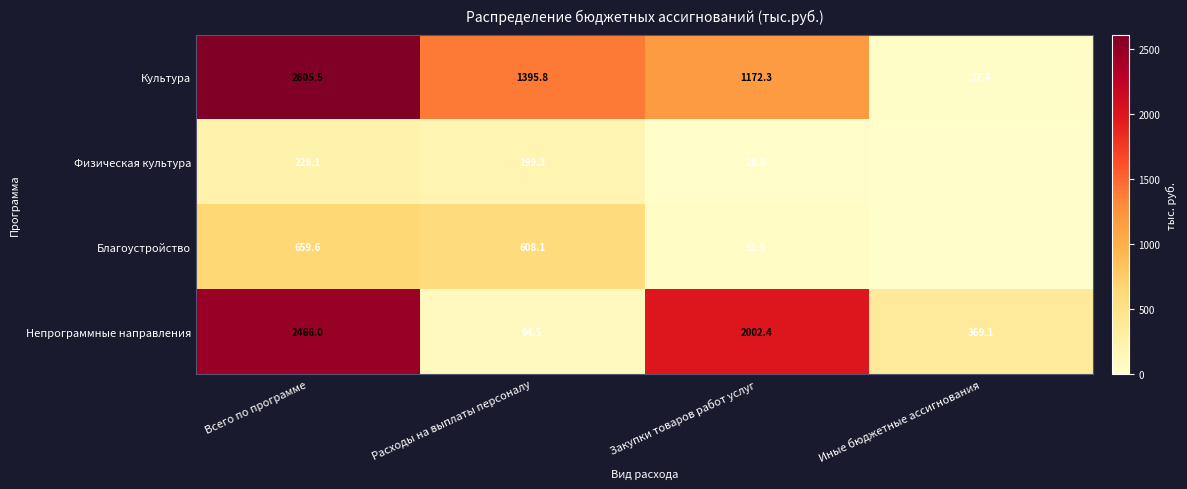

List the labels in order of Культура value, smallest first.

Иные бюджетные ассигнования, Закупки товаров работ услуг, Расходы на выплаты персоналу, Всего по программе